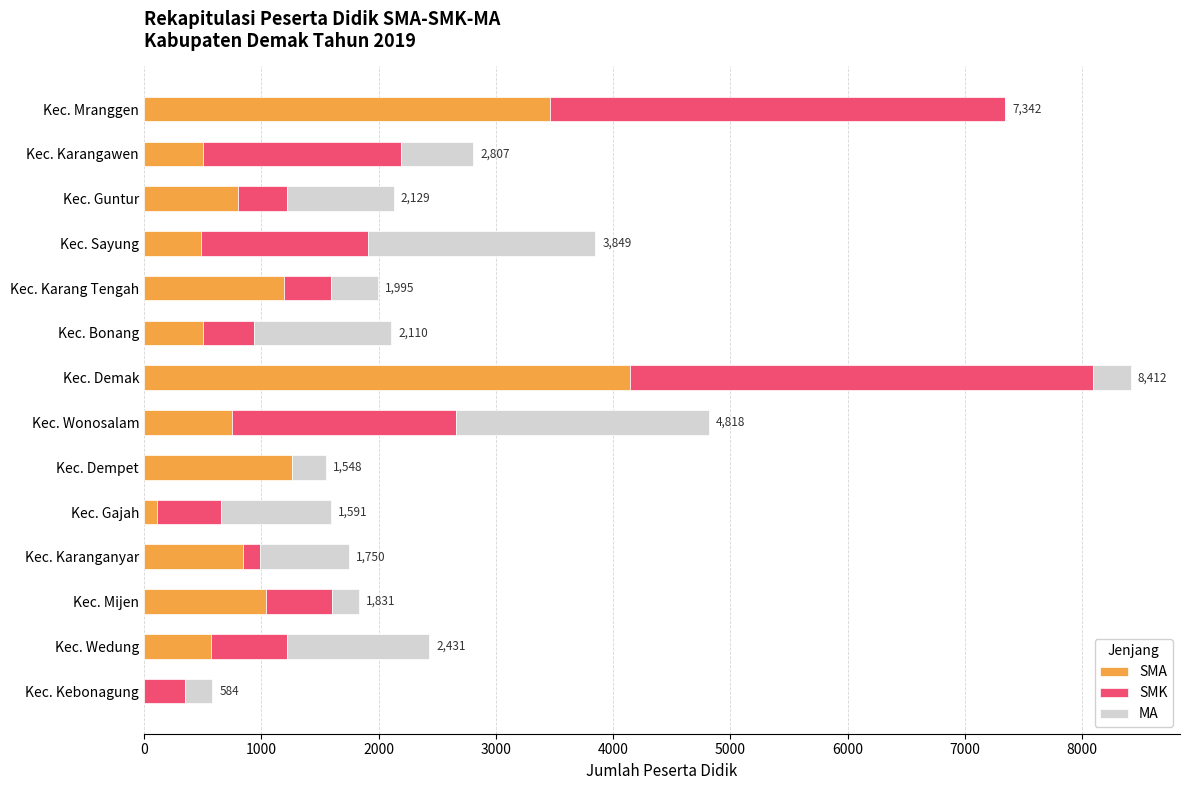

At which category is the sum across all series the highest?

Kec. Demak